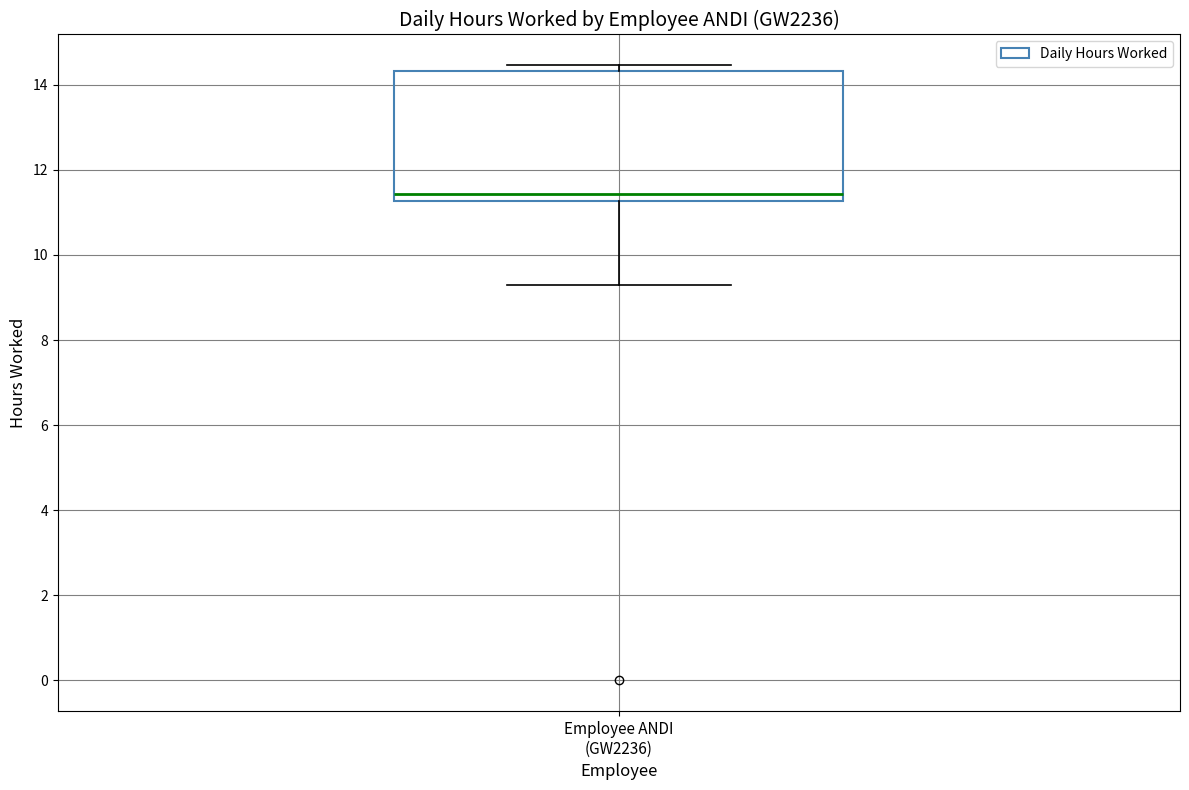

Read this box plot against the y-axis: the position of the median line, the range covered by the box, and the ends of both whiskers. The values are not printed on the chart, so give them approximately, as read against the axis.

median 11.4, box 11.2 to 14.4, whiskers 9.4 to 14.4 (just above the box's upper edge)